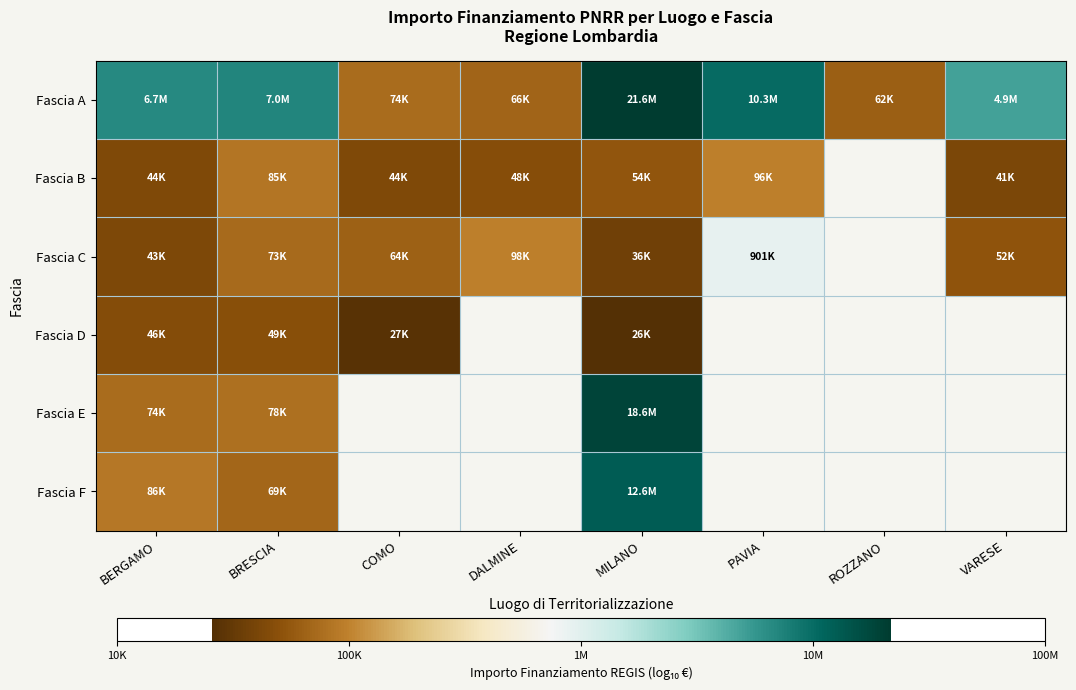

What is the smallest value displayed?

4.4